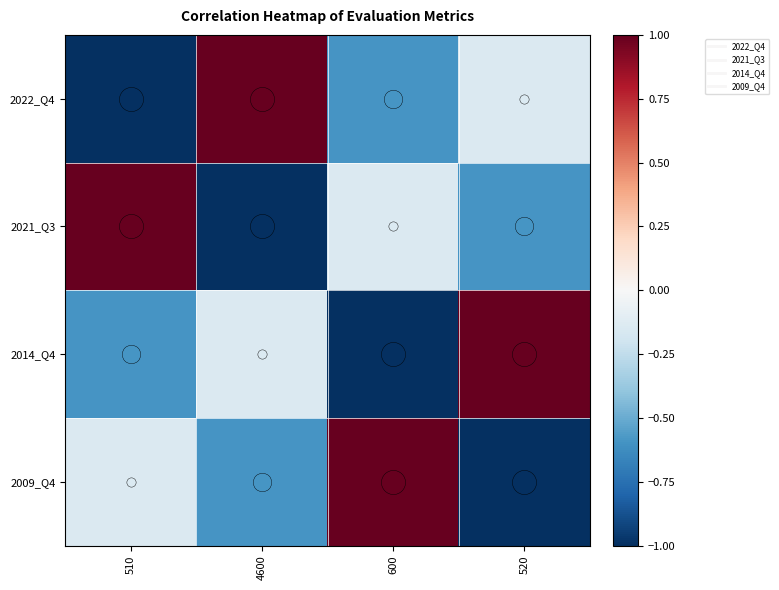

Between 4600 and 510, which is larger?

4600